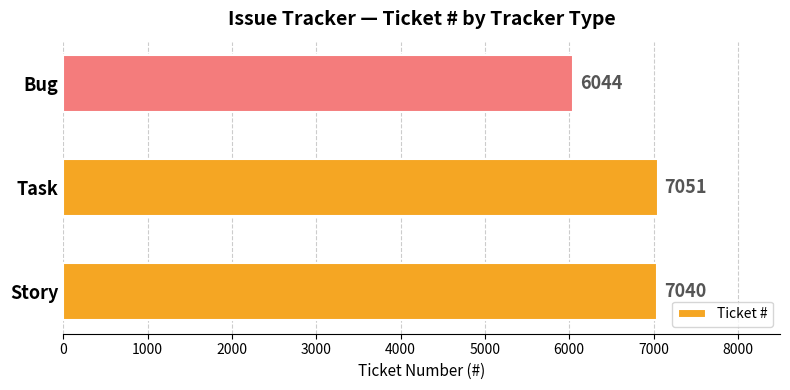

What is the change in value from Task to Bug?

-1007